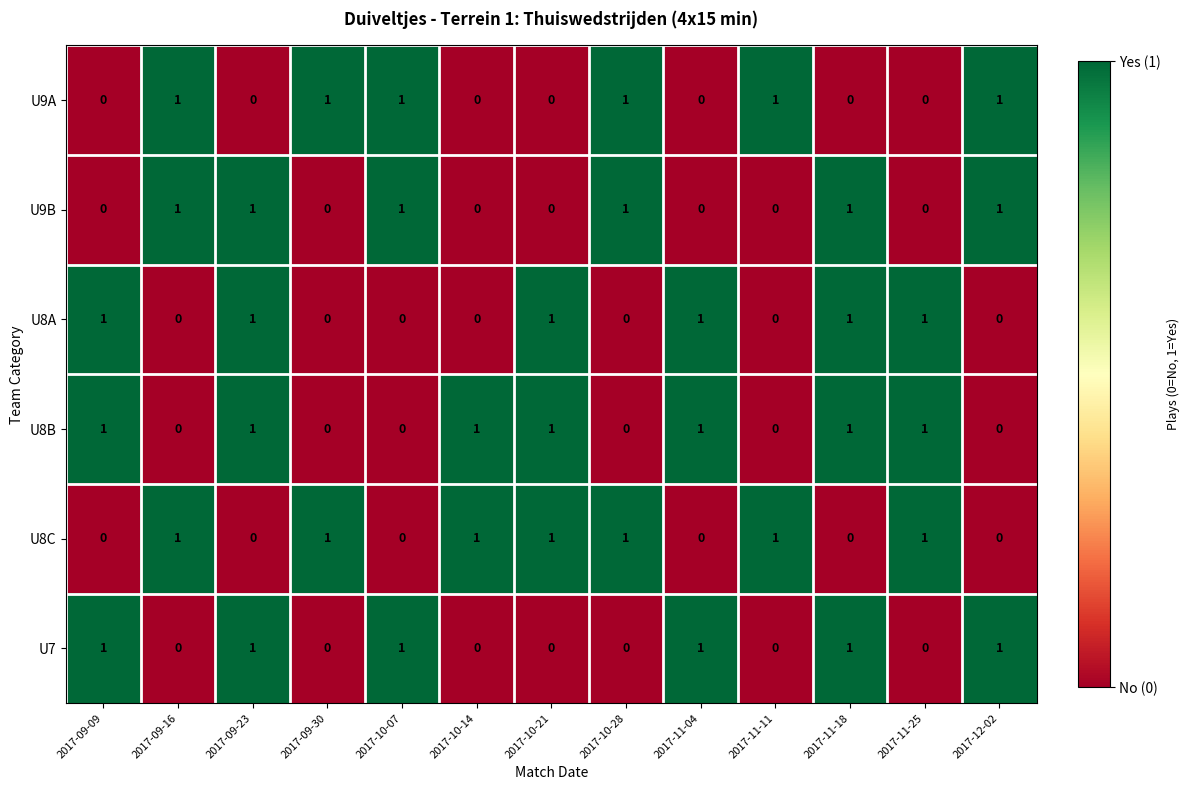

At how many categories does at least one series exceed 0?

13